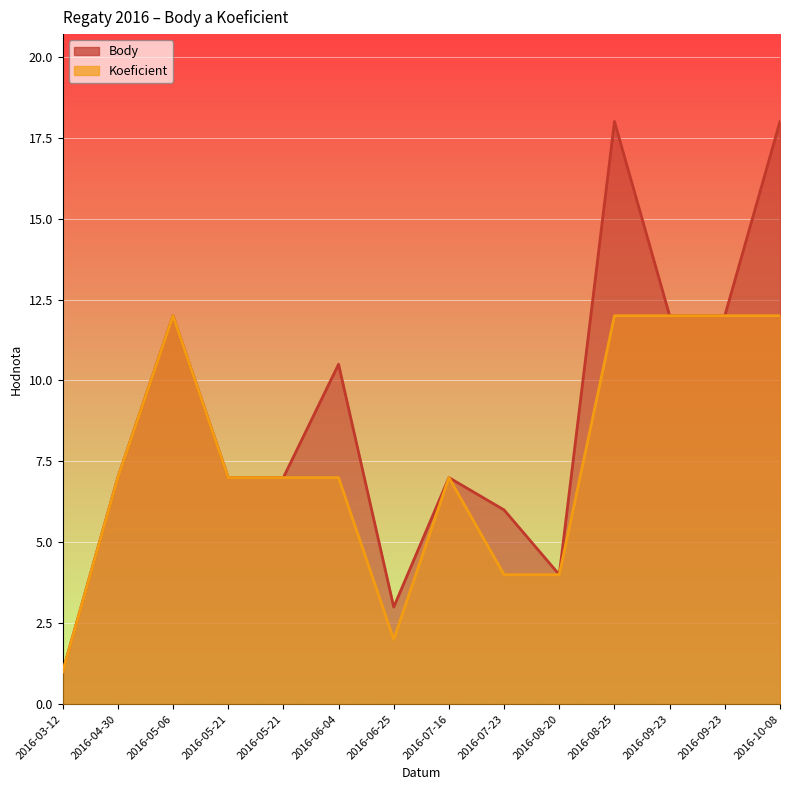

What is the total value across all series at 2016-06-25?

5.0